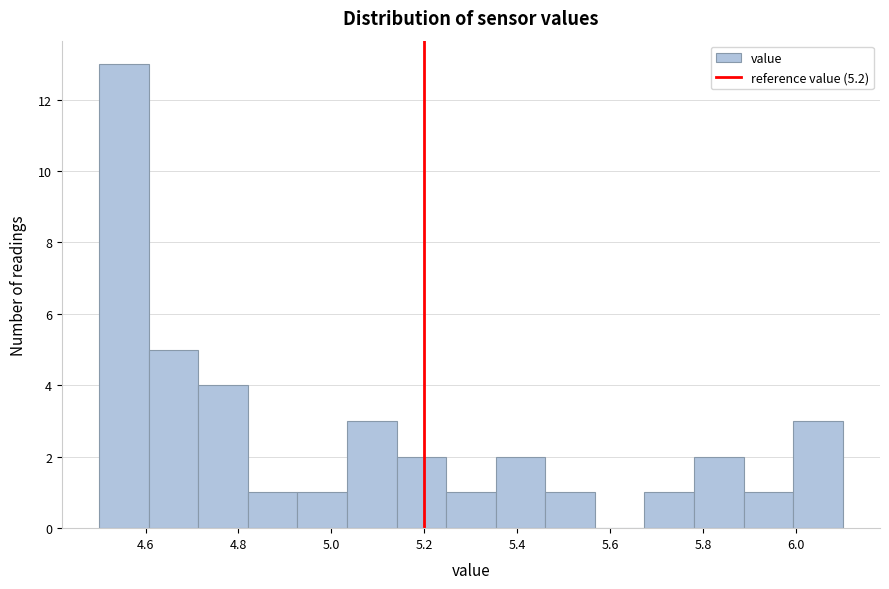

How tall is the bar that spans 6.00 to 6.10 on the x-axis? Neither the bar edges nor the heights are printed on the chart, so give them approximately, as read against the axes.

3